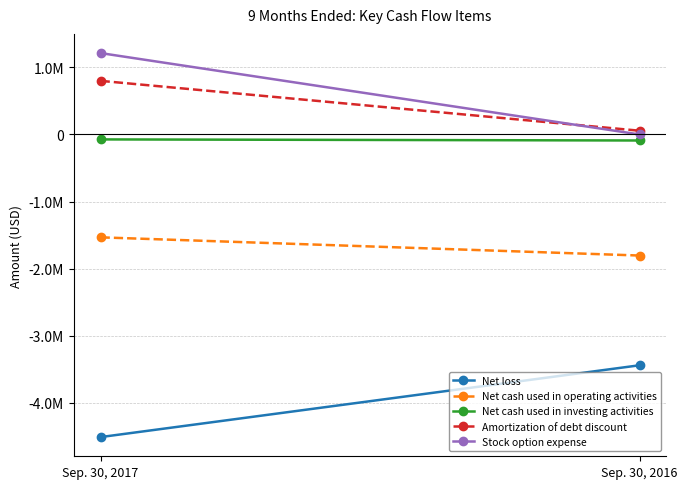

What is the difference between the Net loss values at Sep. 30, 2017 and Sep. 30, 2016?

1070529